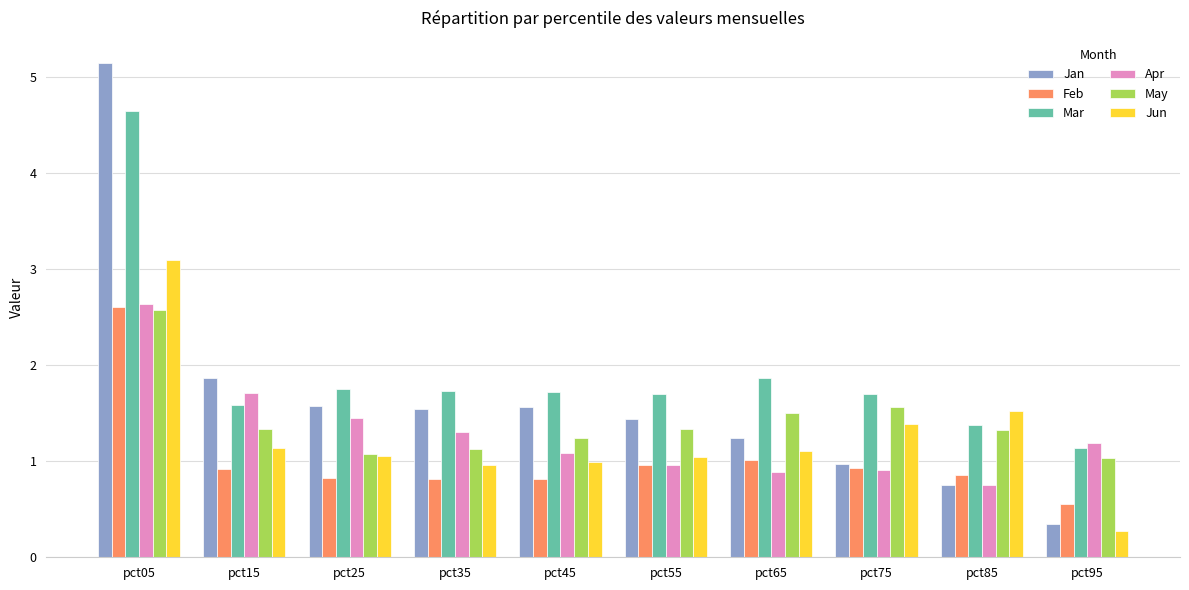

Count the number of categories in the chart.

10